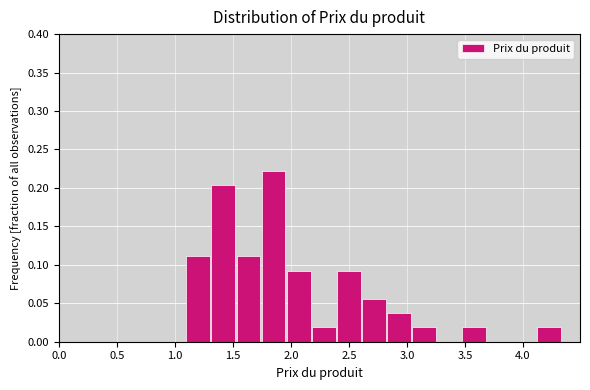

Which range on the x-axis has the tallest bar?

1.75 to 1.95